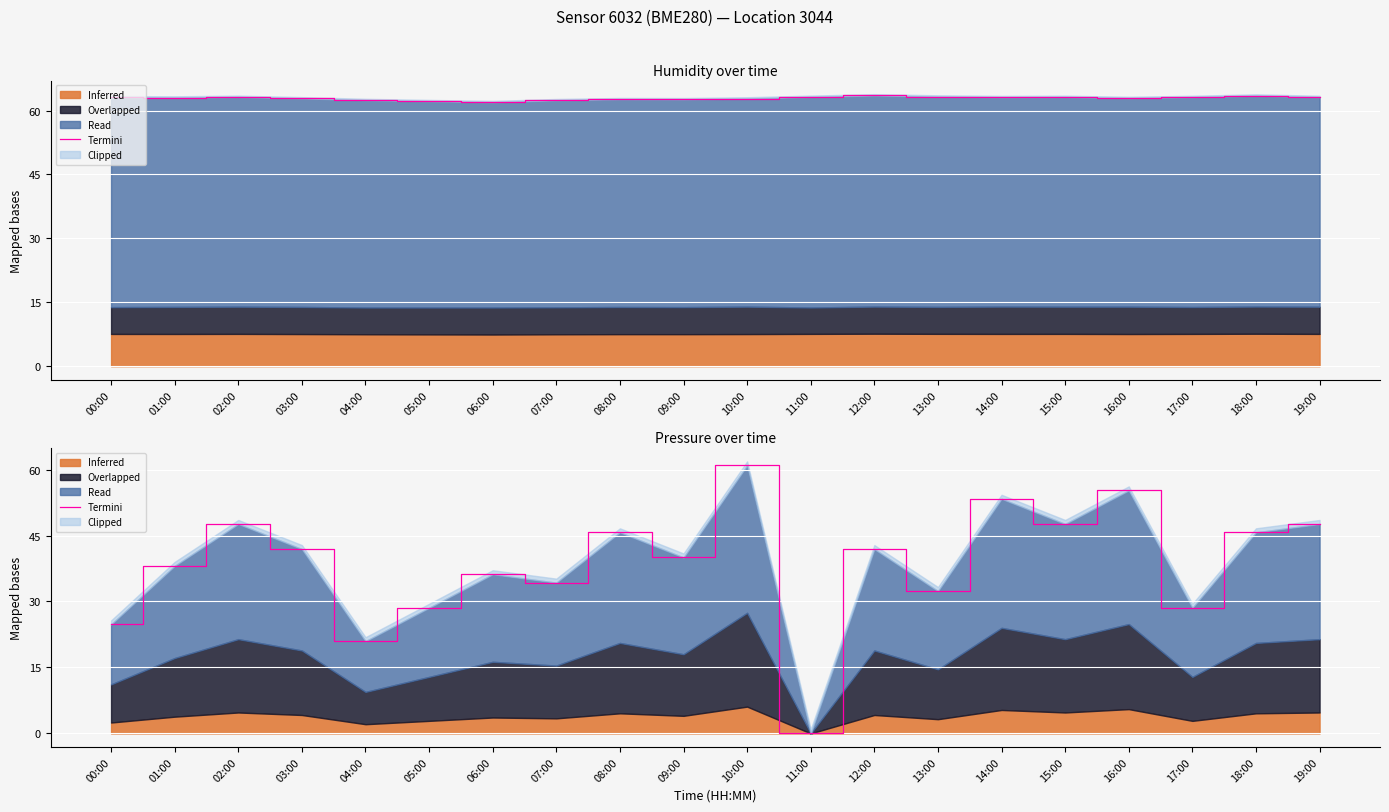

What is the difference between the values at 17:00 and 13:00?

3.8